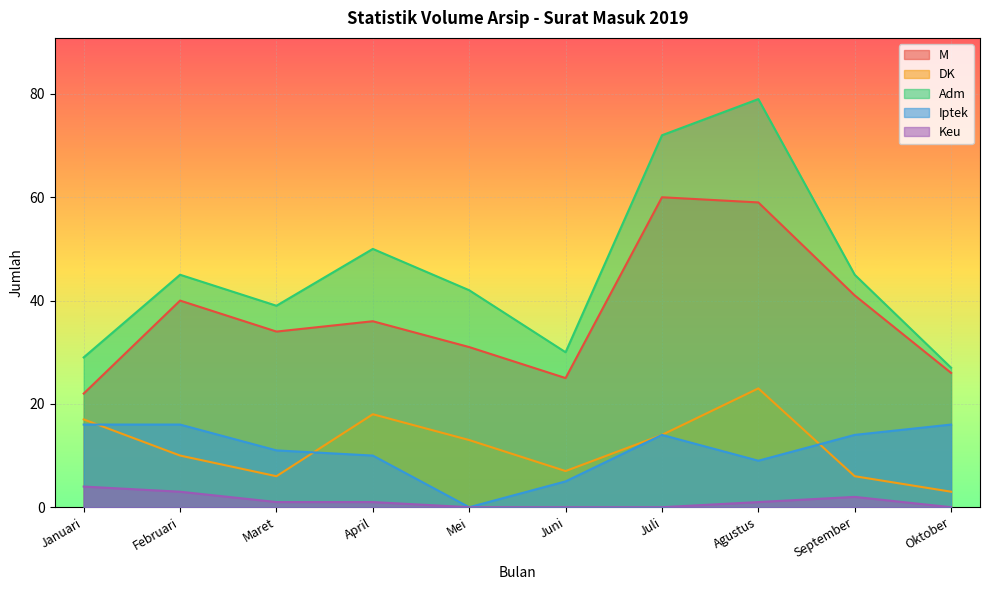

At which category is the sum across all series the highest?

Agustus